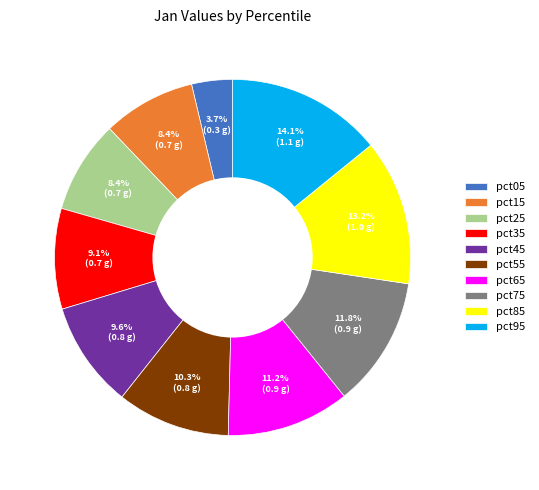

Which category has the biggest portion of the pie?

pct95